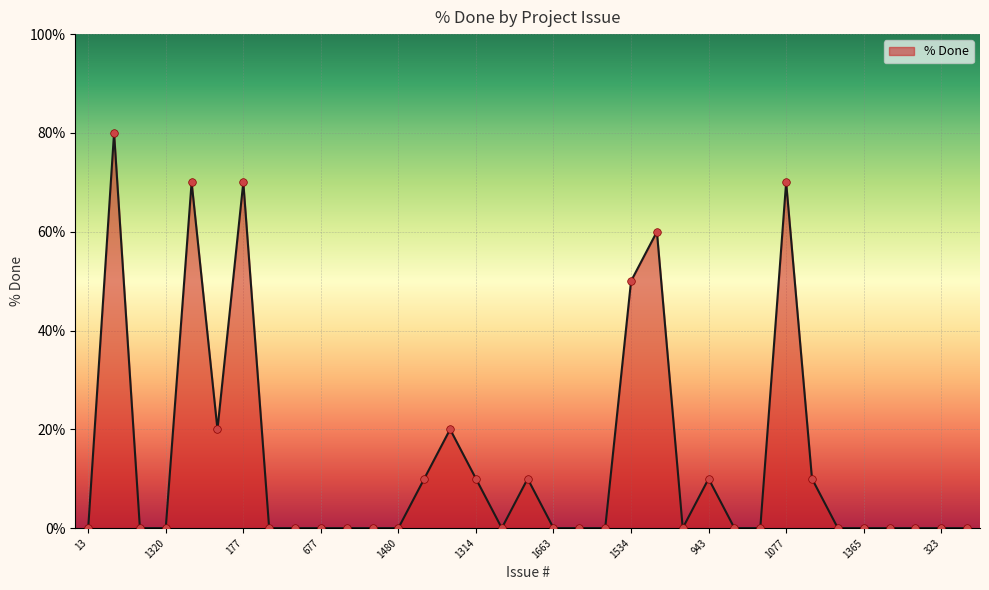

What is the difference between the maximum and minimum values?

80